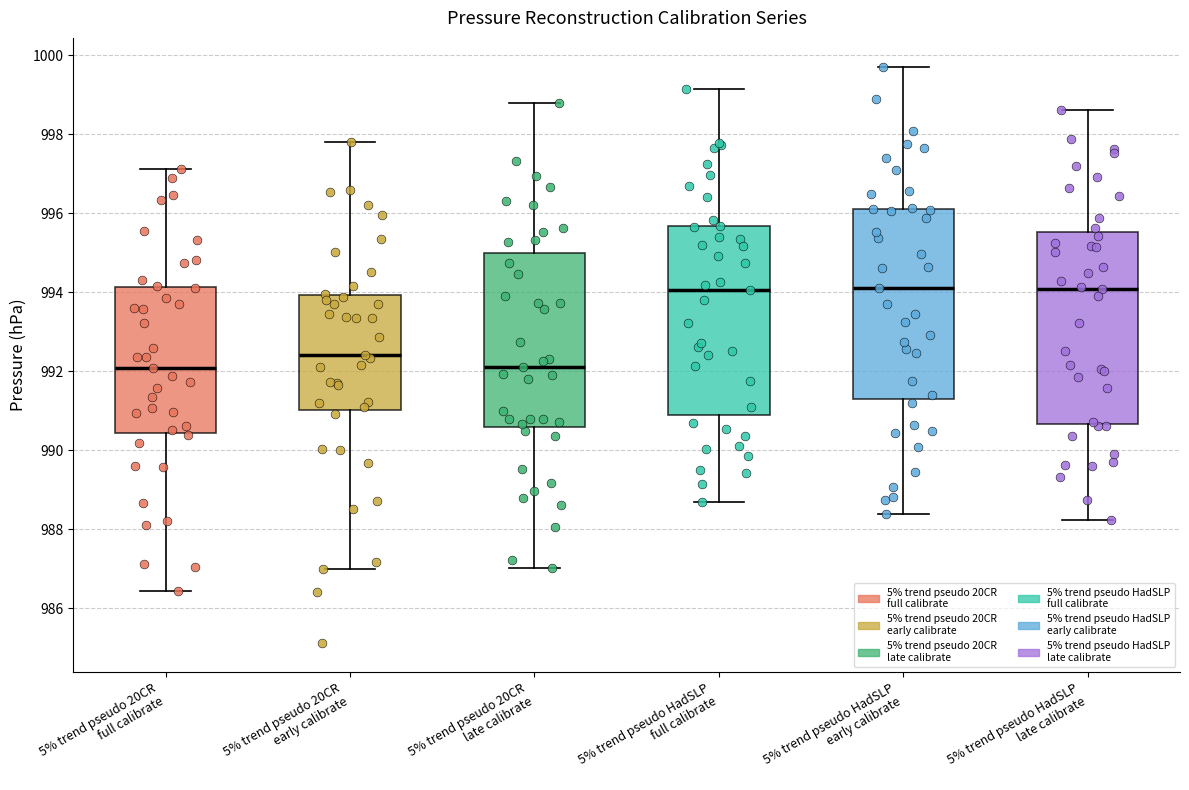

Reading left to right, read every box against the y-axis: the position of its median line, the range the box covers, and the ends of its whiskers. The values are not printed on the chart, so give them approximately, as read against the axis.

5% trend pseudo 20CR full calibrate: median 992.0, box 990.4 to 994.2, whiskers 986.4 to 997.2
5% trend pseudo 20CR early calibrate: median 992.4, box 991.0 to 994.0, whiskers 987.0 to 997.8
5% trend pseudo 20CR late calibrate: median 992.2, box 990.6 to 995.0, whiskers 987.0 to 998.8
5% trend pseudo HadSLP full calibrate: median 994.0, box 990.8 to 995.6, whiskers 988.8 to 999.2
5% trend pseudo HadSLP early calibrate: median 994.2, box 991.2 to 996.2, whiskers 988.4 to 999.8
5% trend pseudo HadSLP late calibrate: median 994.0, box 990.6 to 995.6, whiskers 988.2 to 998.6